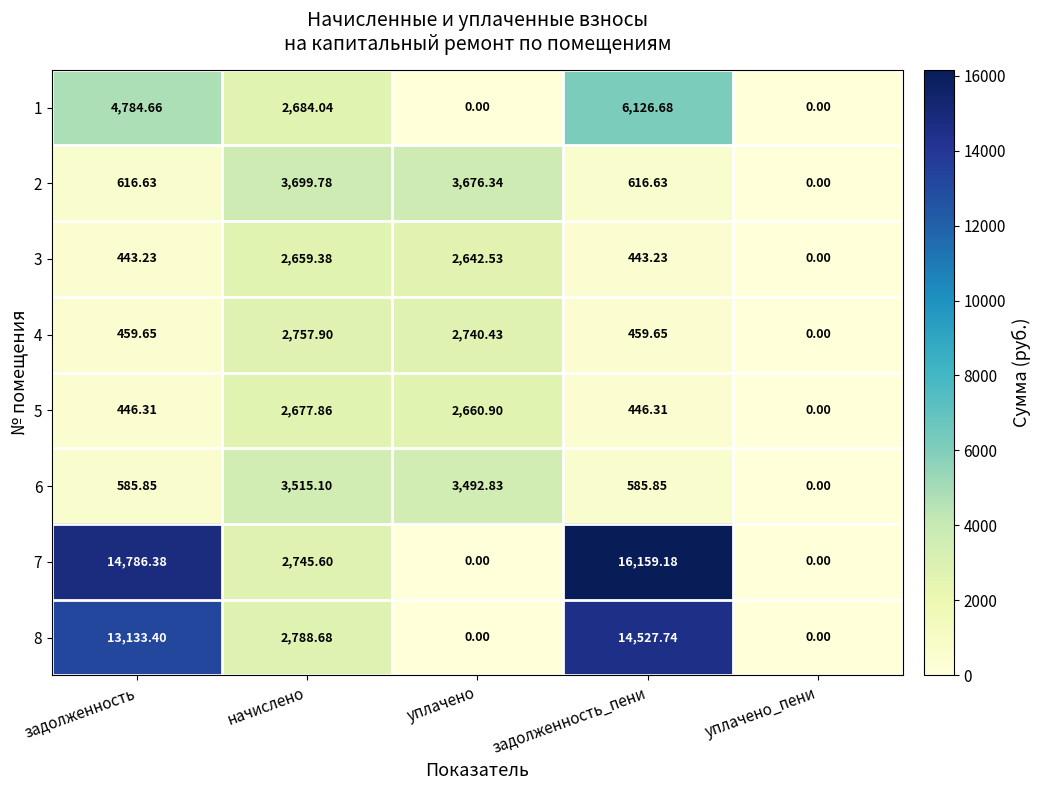

At which category is the sum across all series the highest?

задолженность_пени